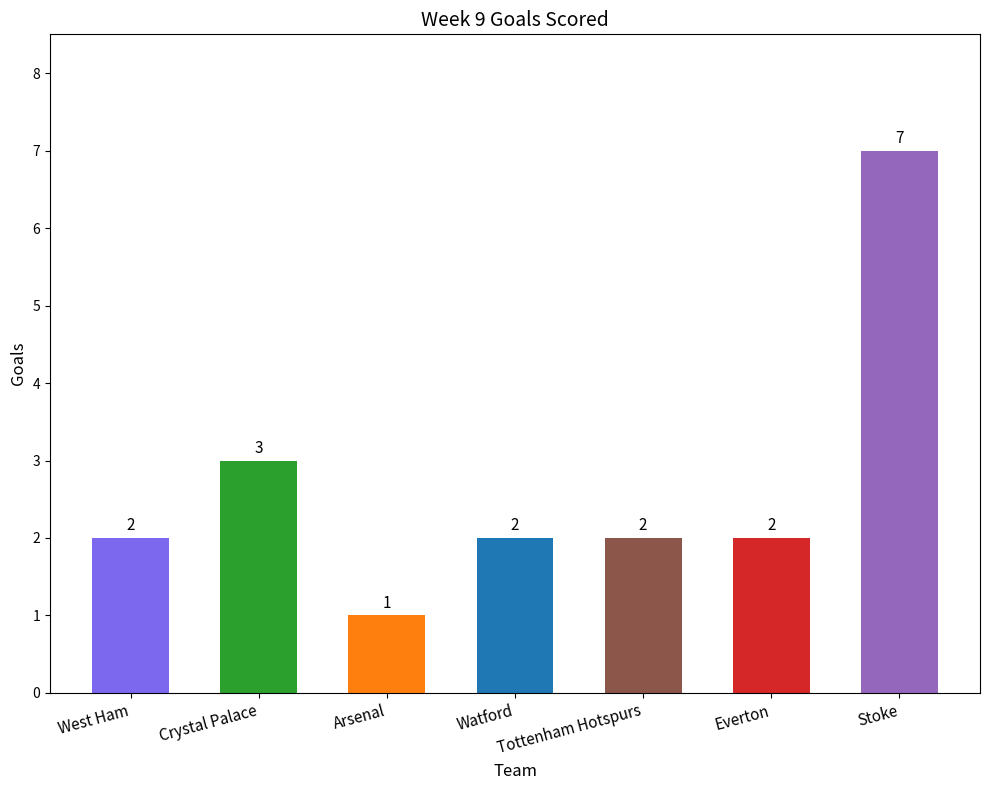

What position from the left is West Ham?

1